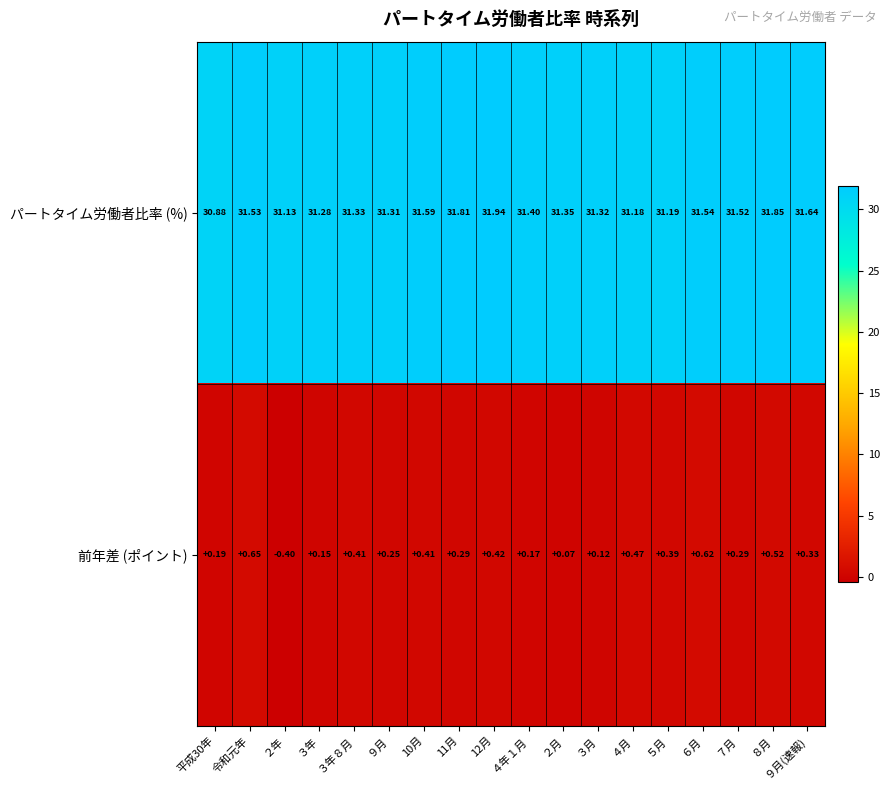

Which category has the highest value in the 前年差 (ポイント) series?

令和元年